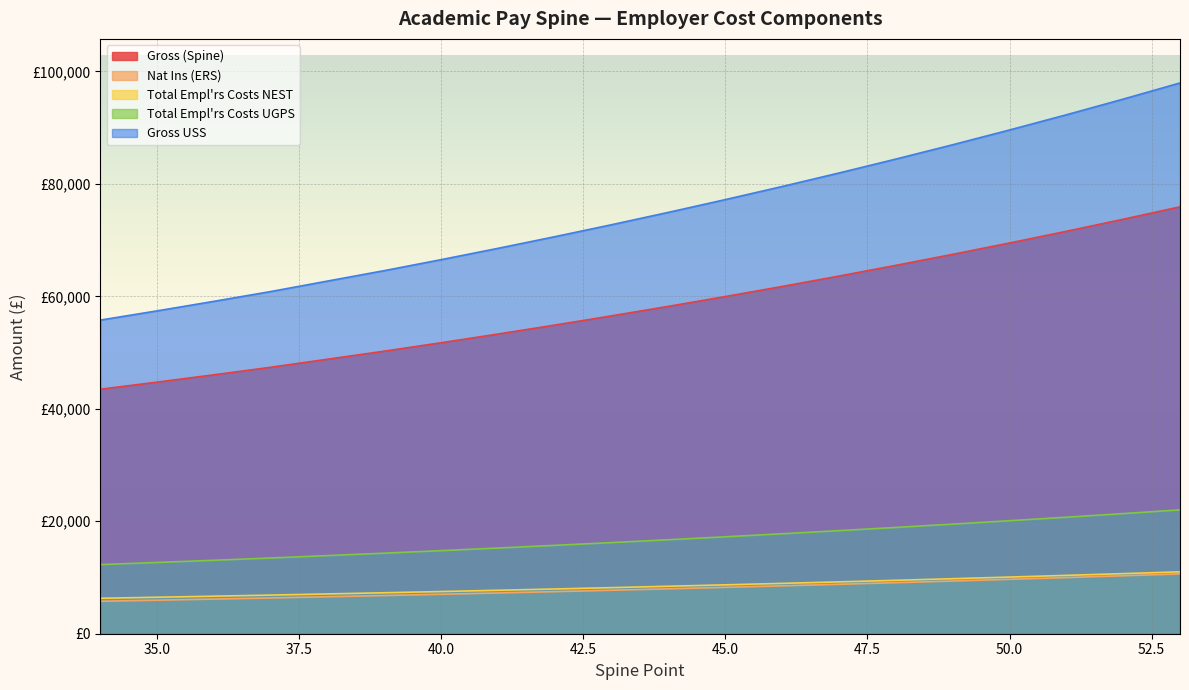

At which category is the sum across all series the highest?

34